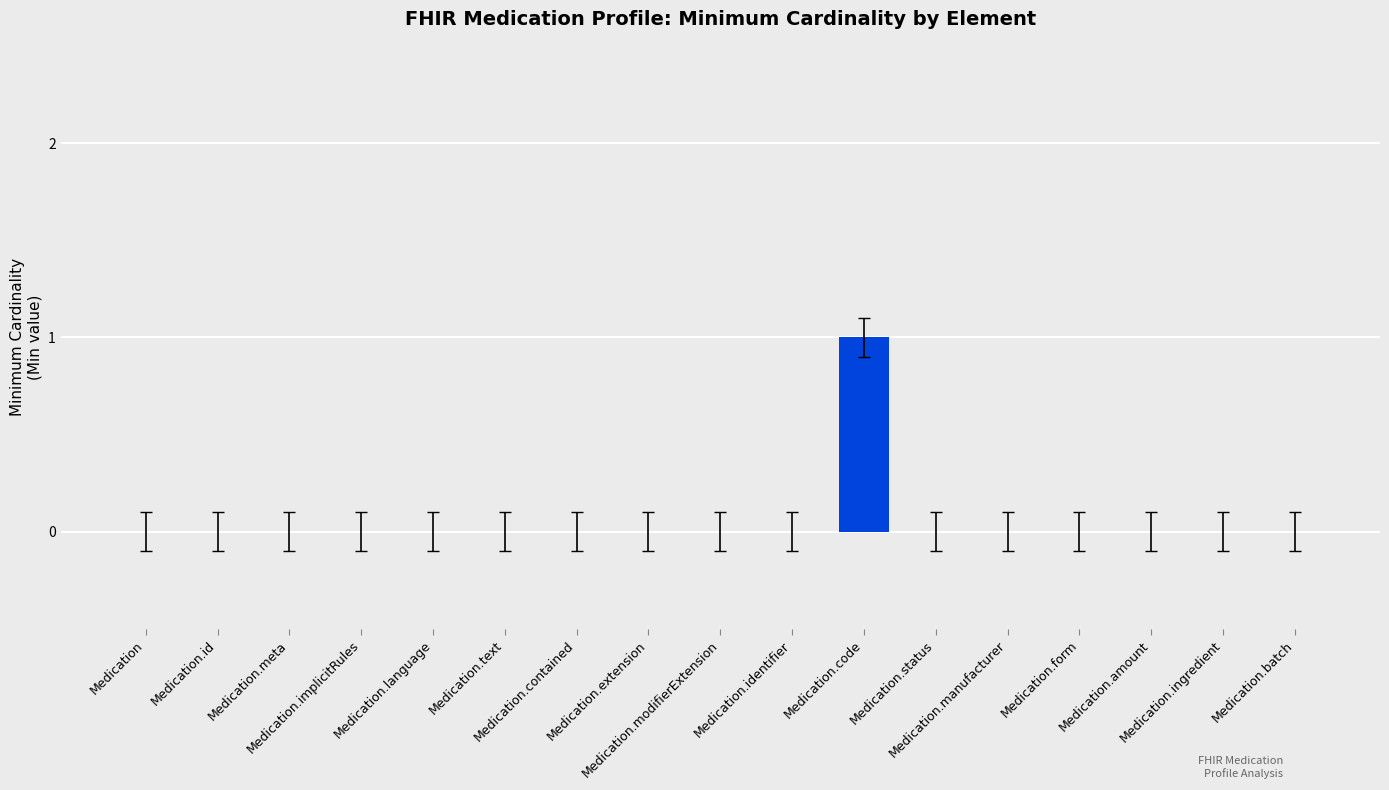

Count the number of data series in this chart.

1